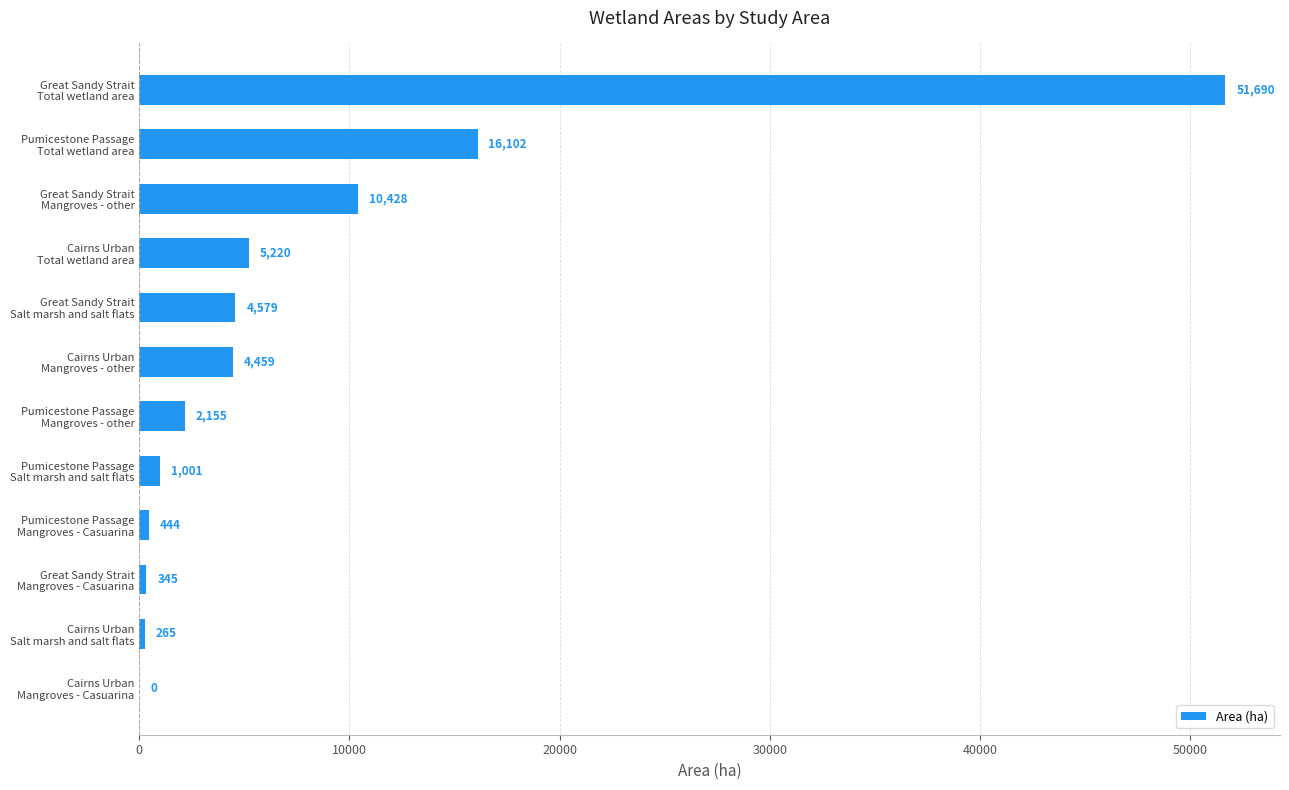

Are the bars horizontal?

Yes